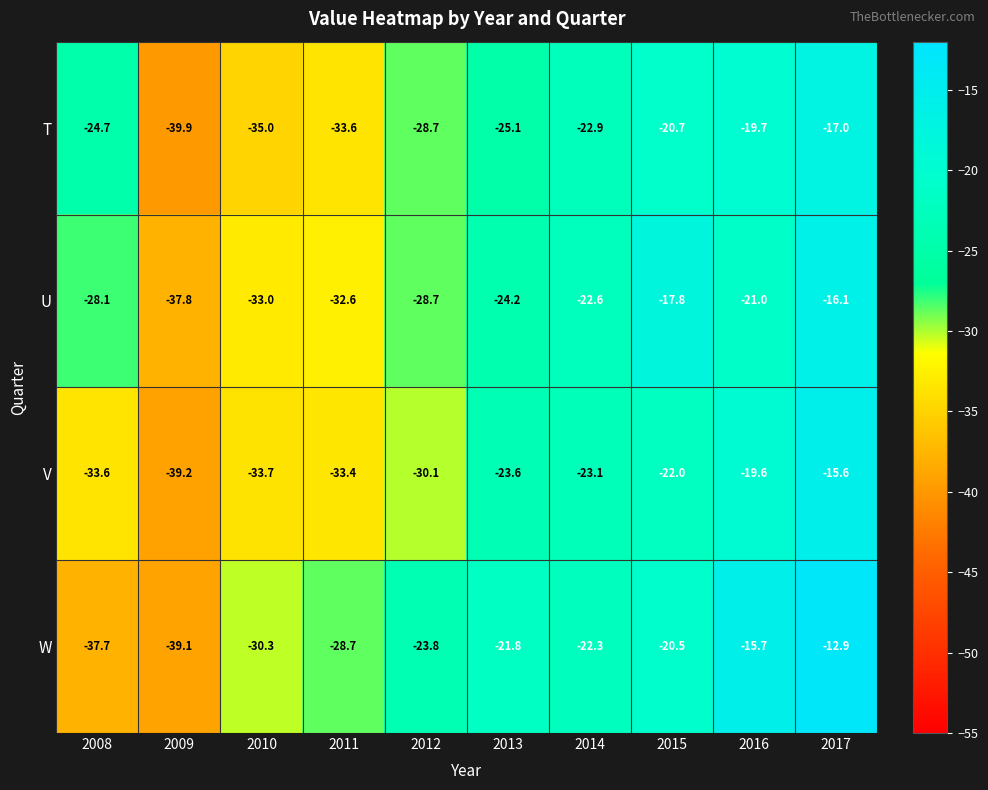

Is it true that T equals -33.6 at 2011?

True